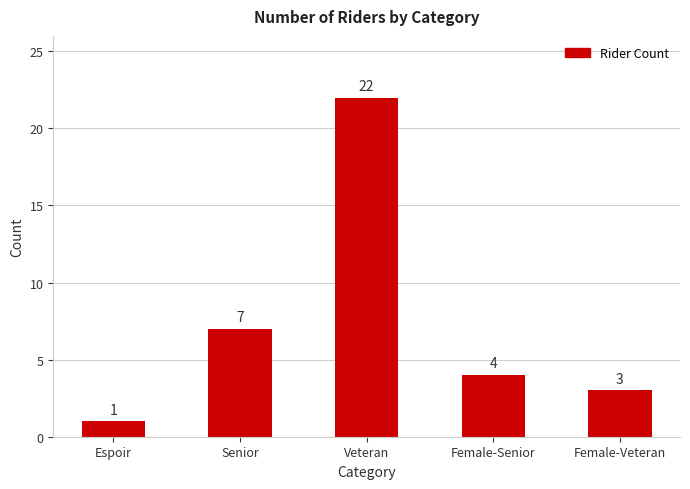

What position from the right is Veteran?

3